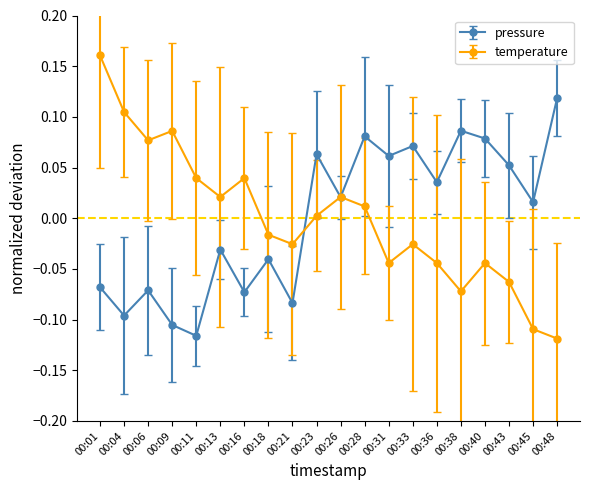

At which label does pressure first exceed 0?

00:23